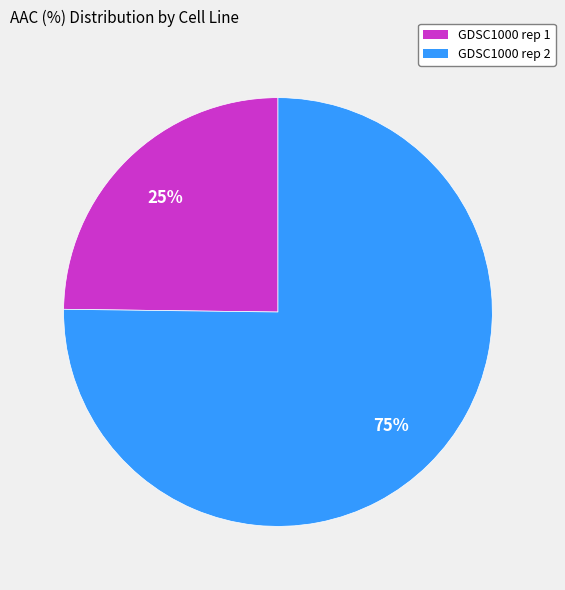

Is the sum of GDSC1000 rep 1 and GDSC1000 rep 2 greater than half?

Yes